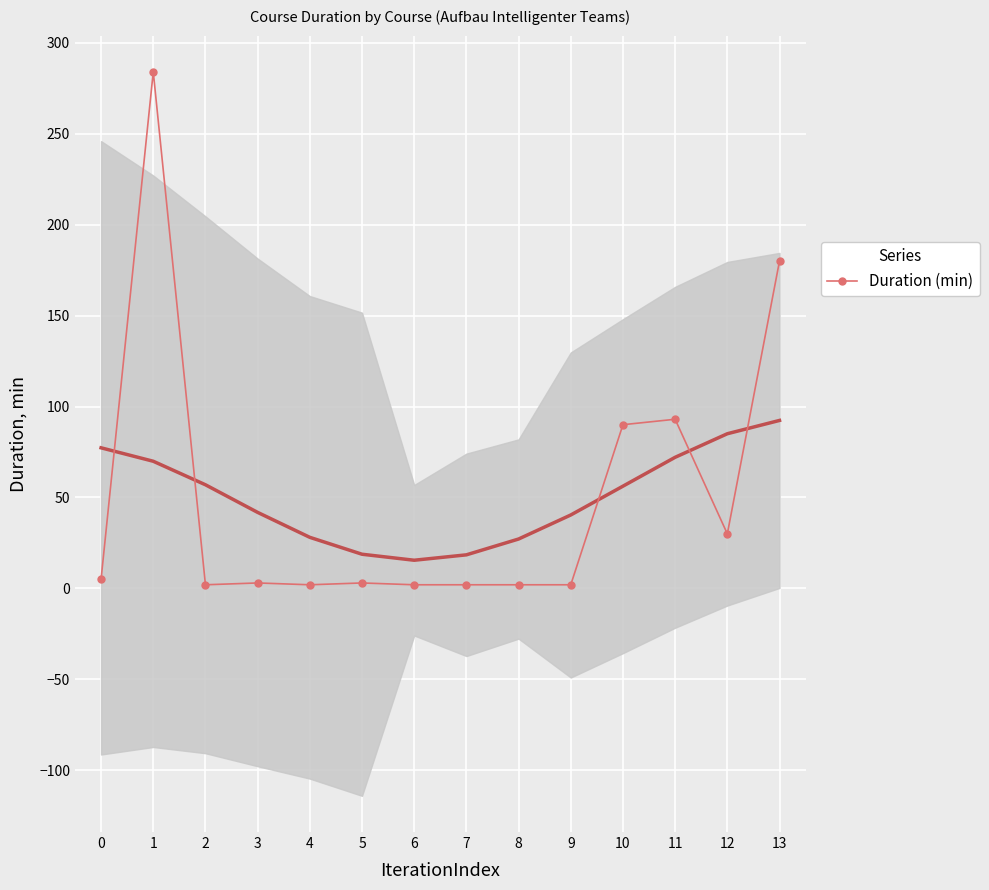

List the labels in order of value, smallest first.

2, 4, 6, 7, 8, 9, 3, 5, 0, 12, 10, 11, 13, 1